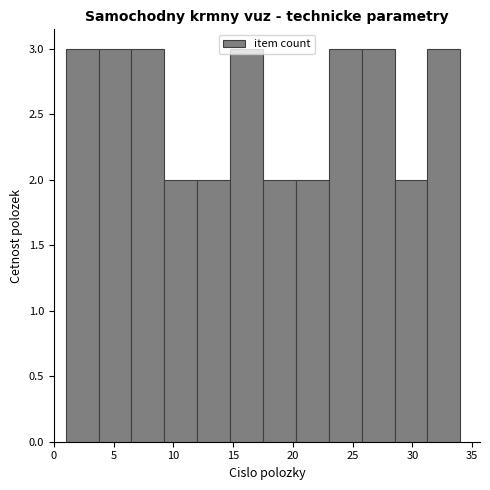

How tall is the bar that spans 1.00 to 3.75 on the x-axis? Neither the bar edges nor the heights are printed on the chart, so give them approximately, as read against the axes.

3